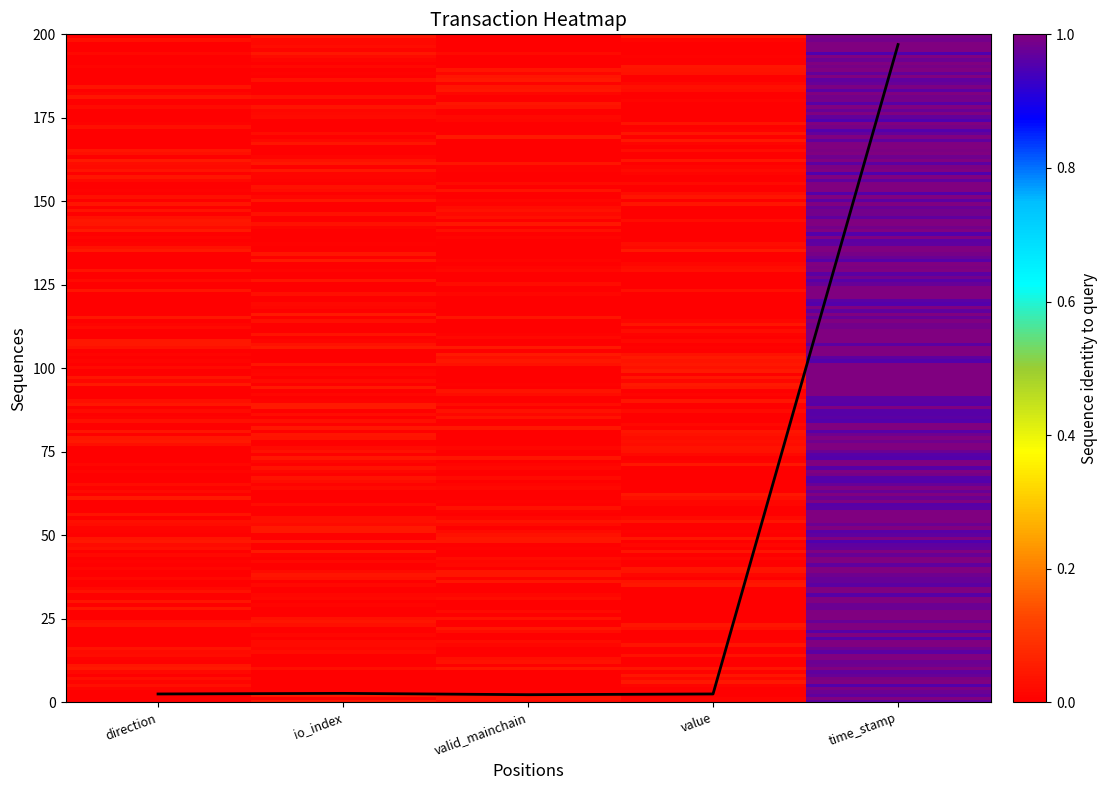

True or false: there are more than 2 points higher than both neighbors.

False